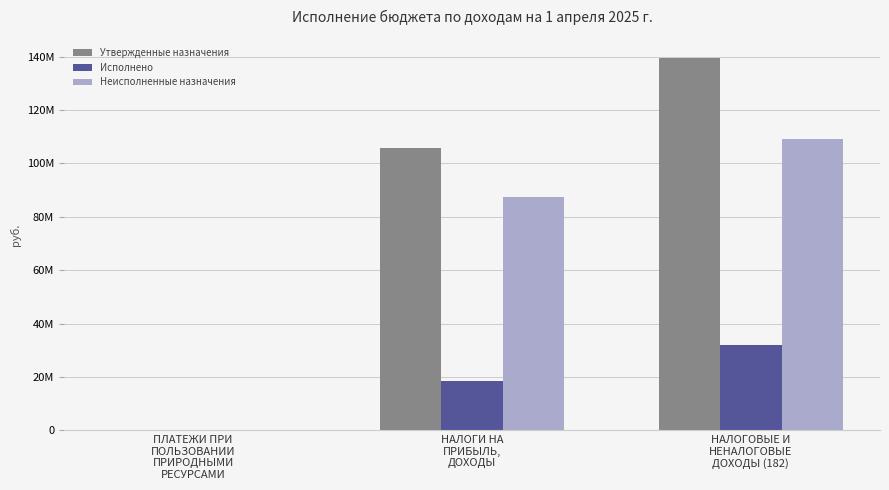

Are the bars horizontal?

No